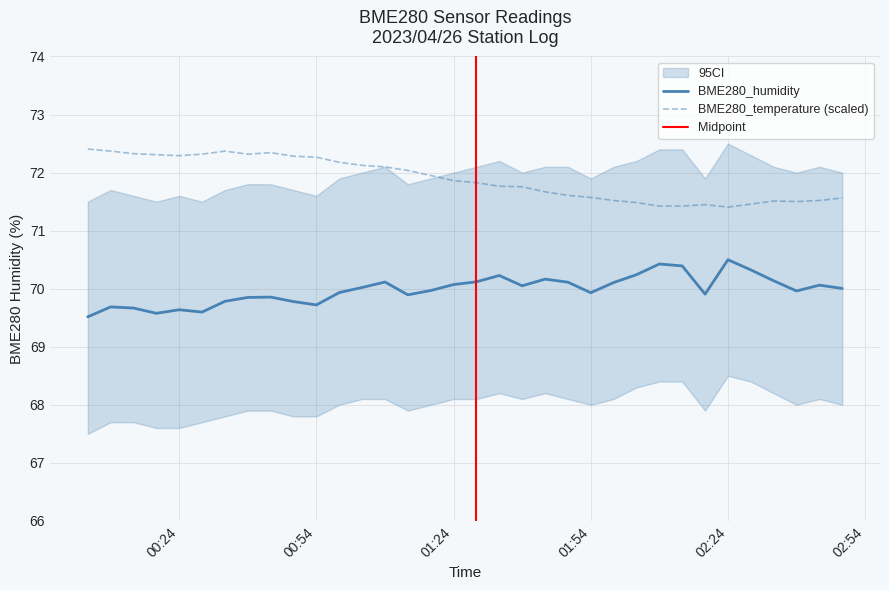

True or false: BME280_temperature and BME280_humidity intersect in this chart.

False